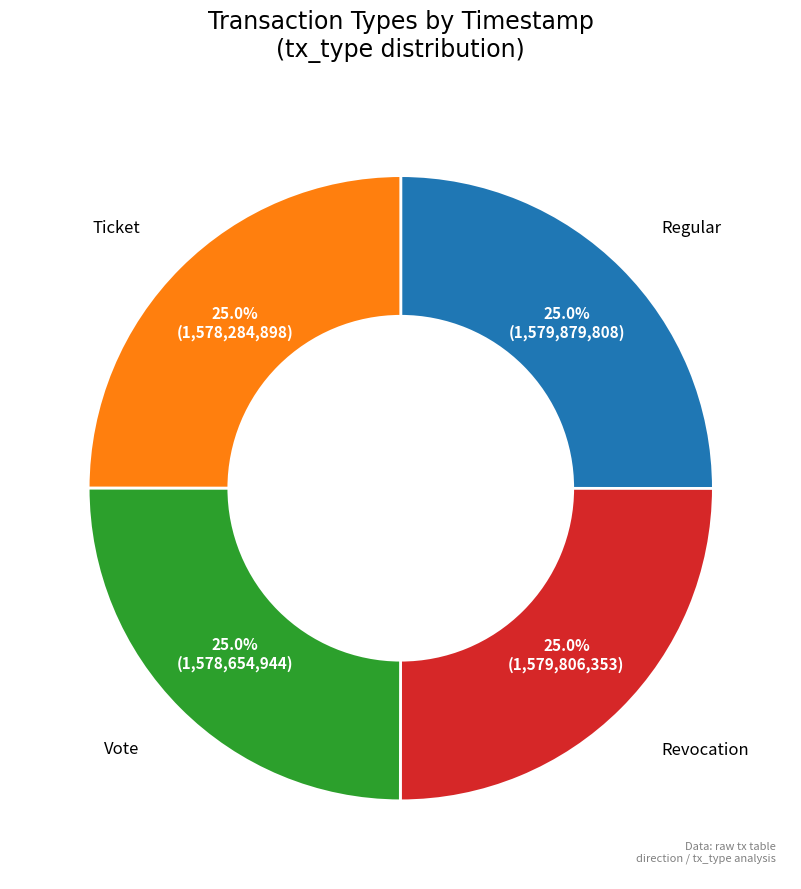

Is there any slice that represents more than half of the pie?

No